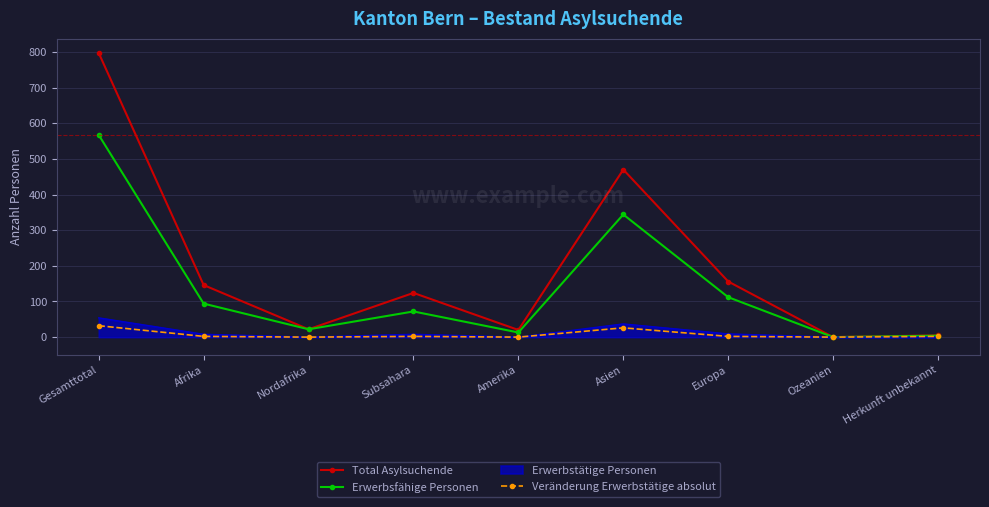

Where is Total Asylsuchende nearest to the value 398?

Asien